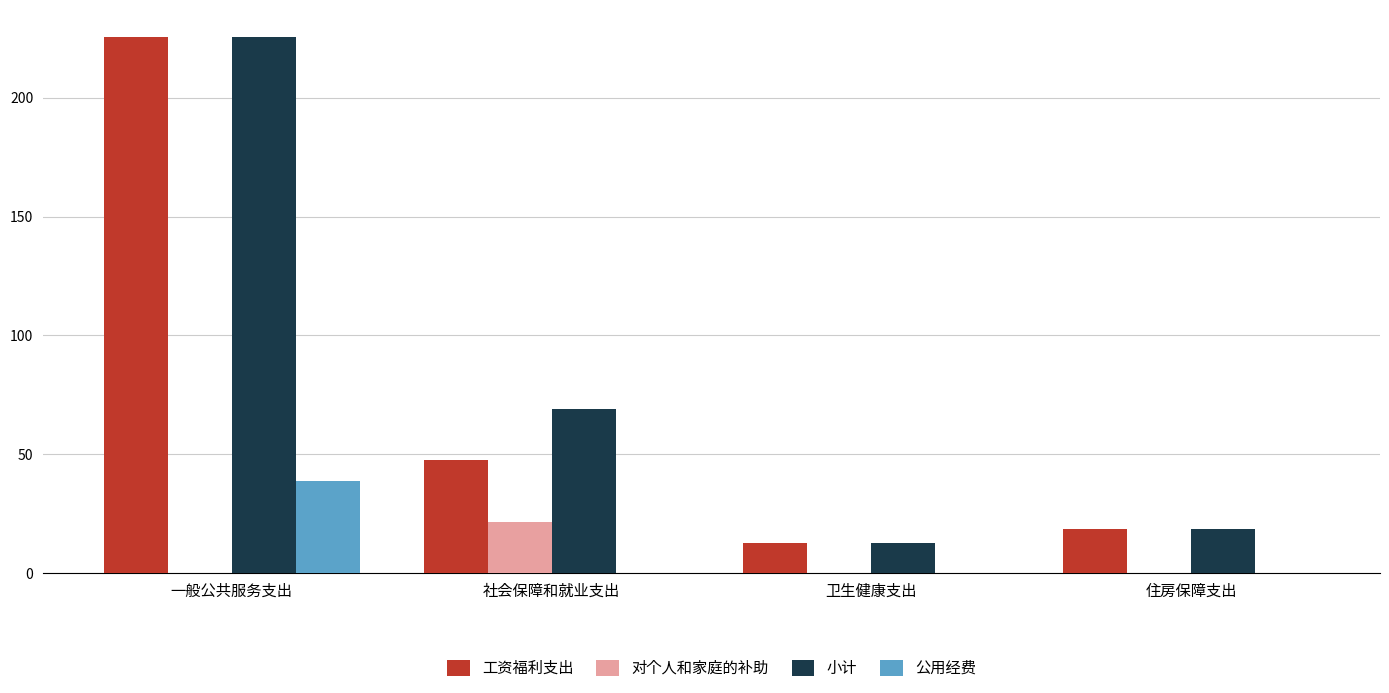

Reading left to right, list all the values displayed in this chart.

工资福利支出: 一般公共服务支出=225.7	社会保障和就业支出=47.6	卫生健康支出=12.4	住房保障支出=18.6
对个人和家庭的补助: 一般公共服务支出=0.0	社会保障和就业支出=21.3	卫生健康支出=0.0	住房保障支出=0.0
小计: 一般公共服务支出=225.7	社会保障和就业支出=68.9	卫生健康支出=12.4	住房保障支出=18.6
公用经费: 一般公共服务支出=38.9	社会保障和就业支出=0.0	卫生健康支出=0.0	住房保障支出=0.0